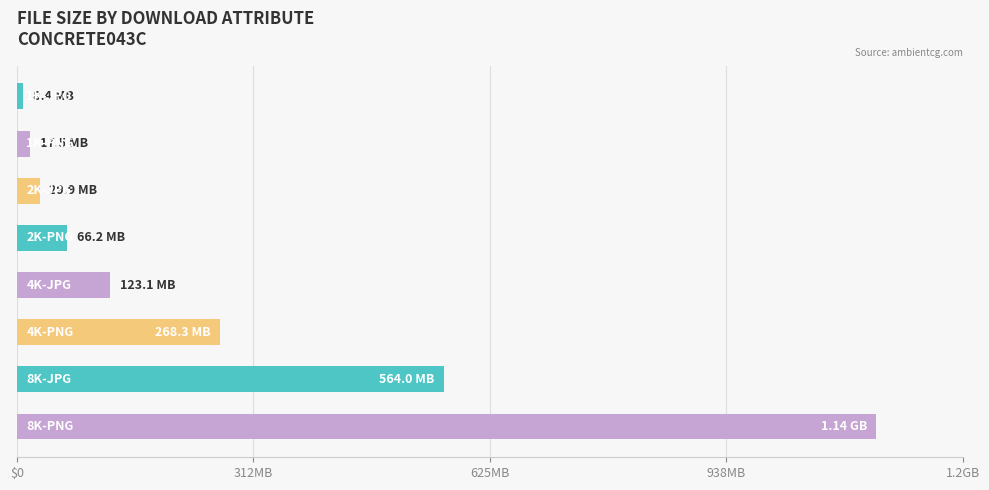

Does the chart contain any negative values?

No